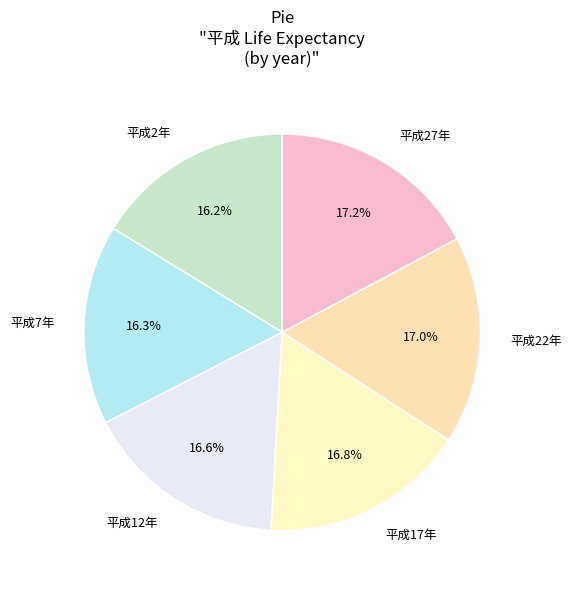

How many segments does this pie chart have?

6